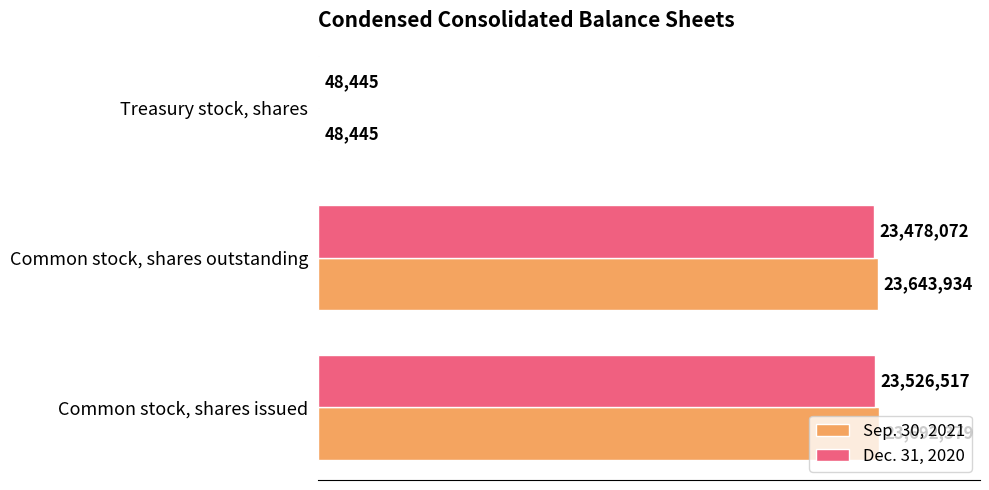

Reading left to right, list all the values displayed in this chart.

Sep. 30, 2021: 23692379	23643934	48445
Dec. 31, 2020: 23526517	23478072	48445